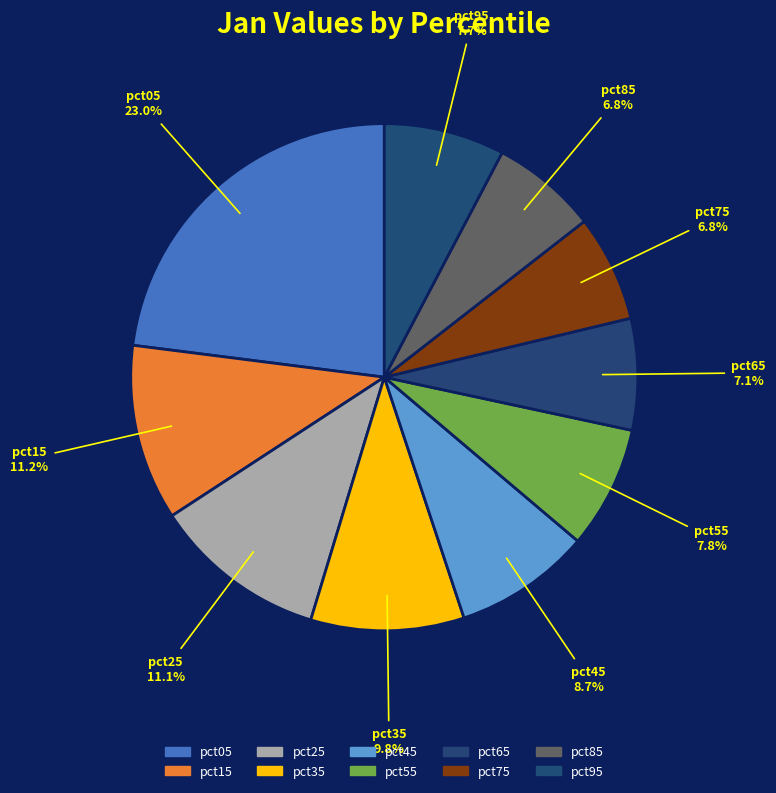

Count the number of slices in the pie.

10